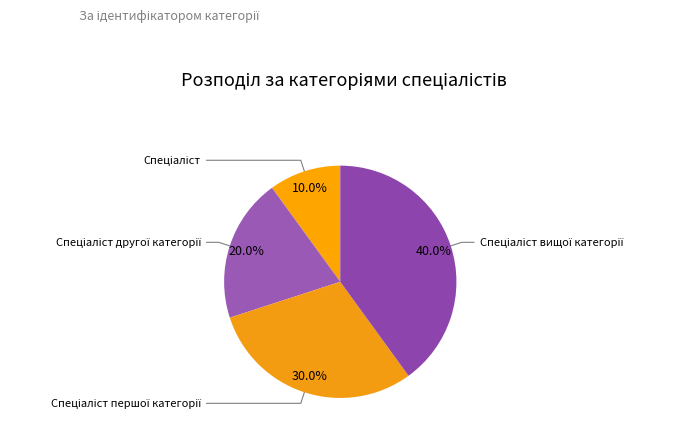

What percentage is NOT represented by Спеціаліст першої категорії?

70.0%